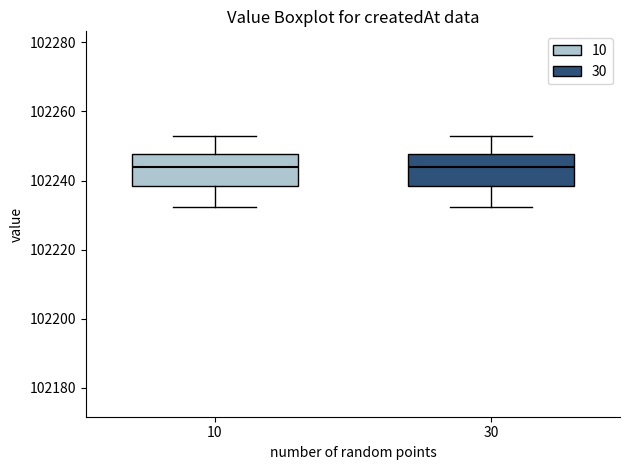

Where does the lower whisker of the box at x = 10 end on the y-axis? The values are not printed on the chart, so give them approximately, as read against the axis.

102232